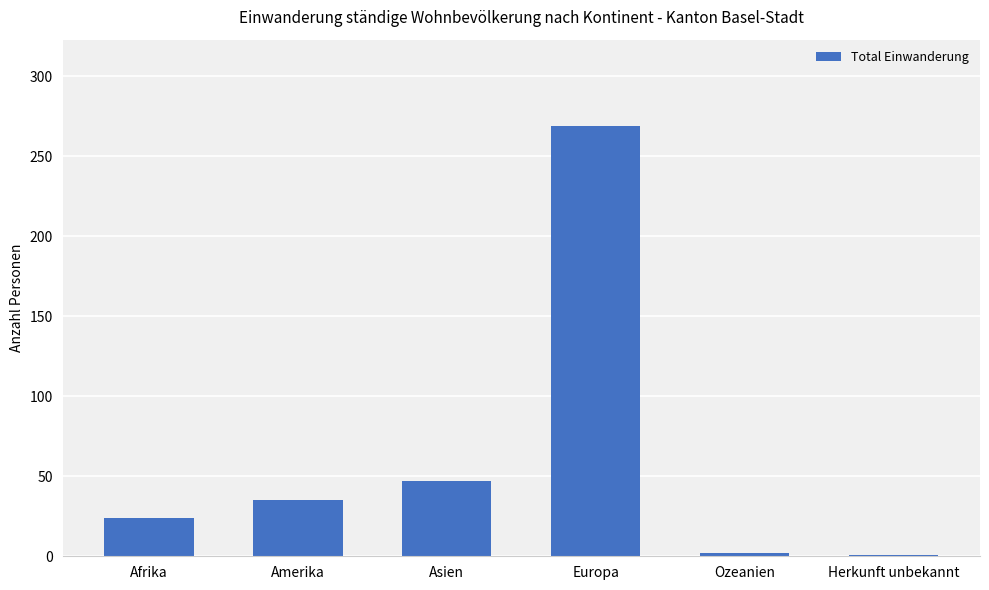

True or false: the data shows 24 at Afrika.

True